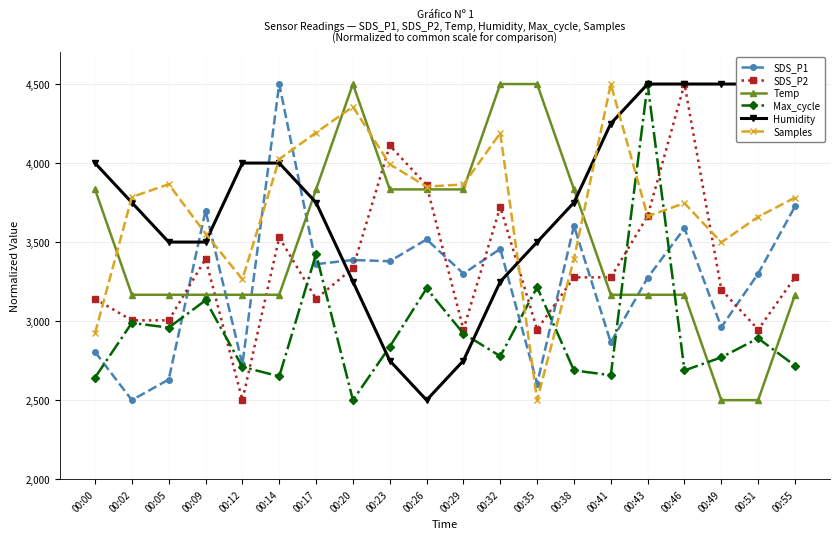

Which series changed the most between 00:17 and 00:38?

Samples